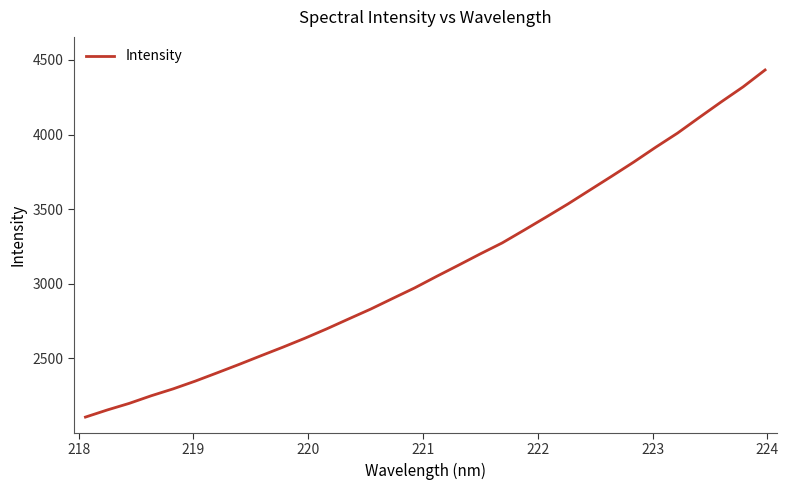

What is the average value?

3102.6